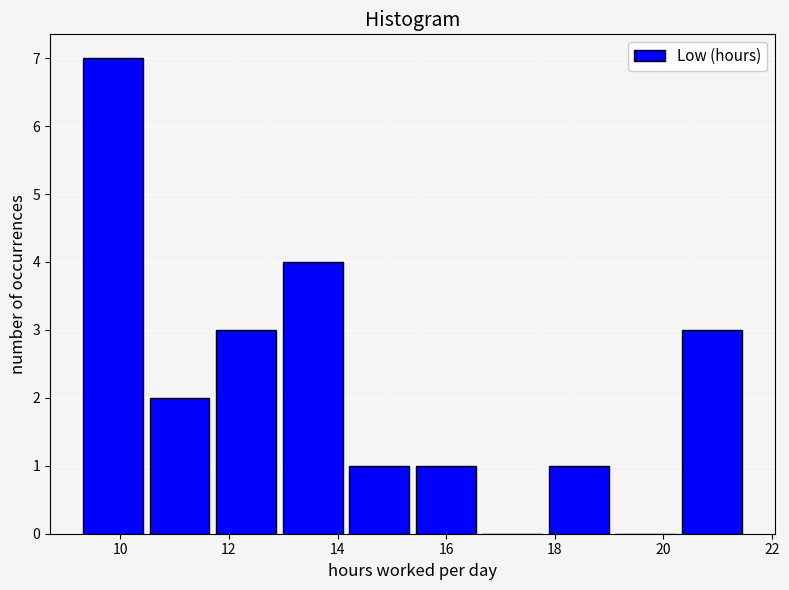

Reading left to right, transcribe this chart: for each bar, give the range it covers on the x-axis and its height. Neither the bar edges nor the heights are printed on the chart, so give them approximately, as read against the axes.

9.2 to 10.4: 7
10.4 to 11.8: 2
11.8 to 13.0: 3
13.0 to 14.2: 4
14.2 to 15.4: 1
15.4 to 16.6: 1
16.6 to 17.8: 0
17.8 to 19.0: 1
19.0 to 20.2: 0
20.2 to 21.6: 3